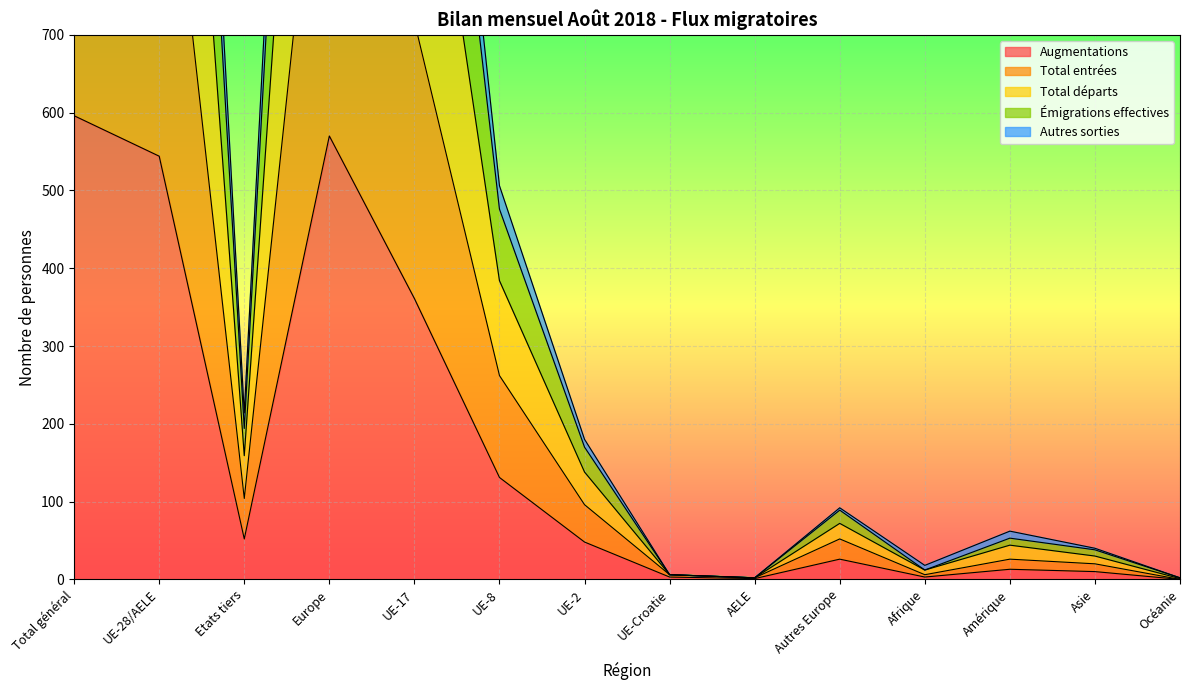

Is it true that Augmentations equals 333 at Europe?

False